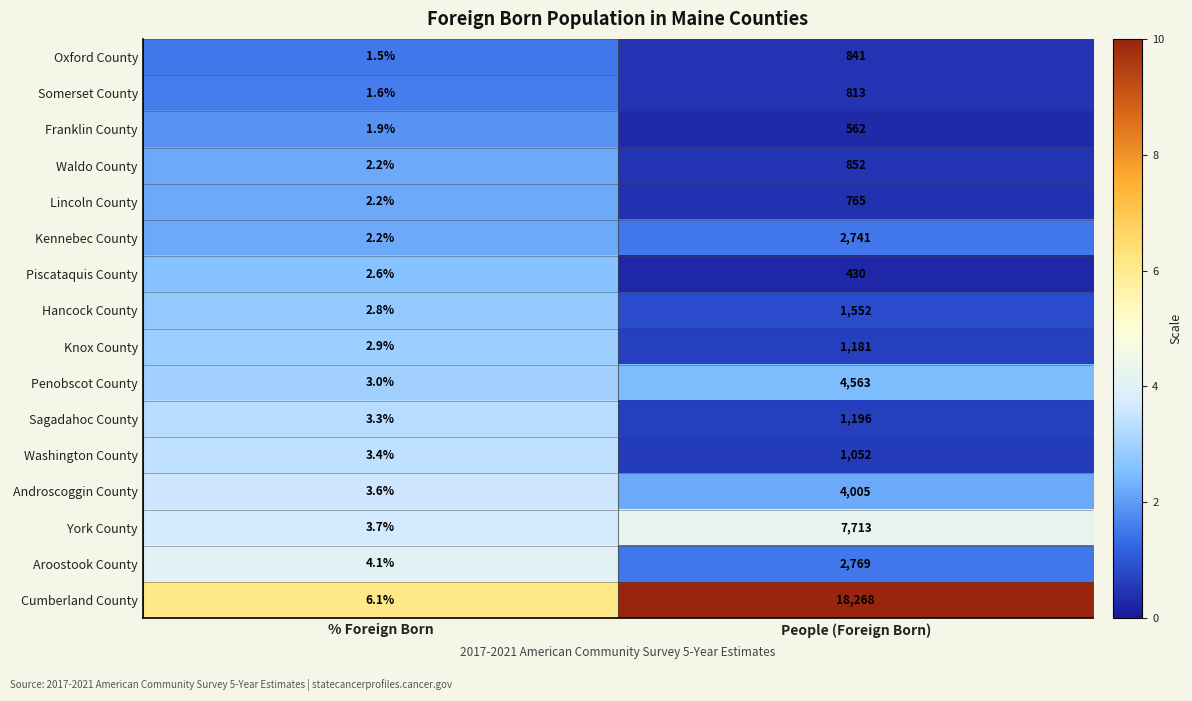

Read the Aroostook County value at % Foreign Born.

4.1